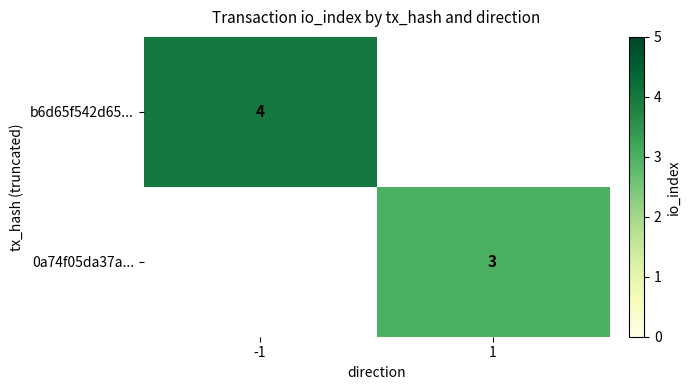

Is the value of 0a74f05da37a... at 1 greater than the value of b6d65f542d65... at -1?

No